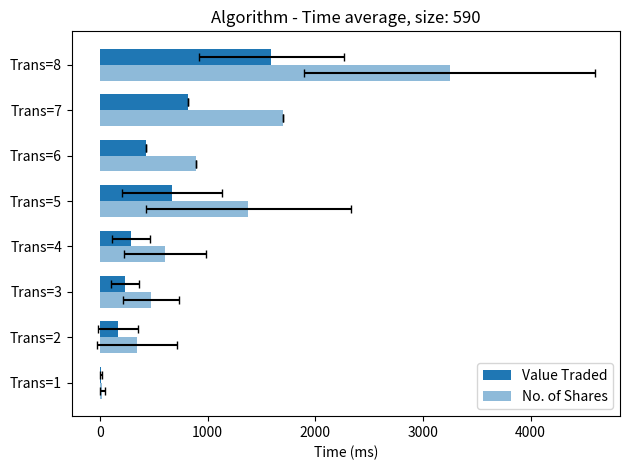

What is the sum of all Value Traded values?

4203.3